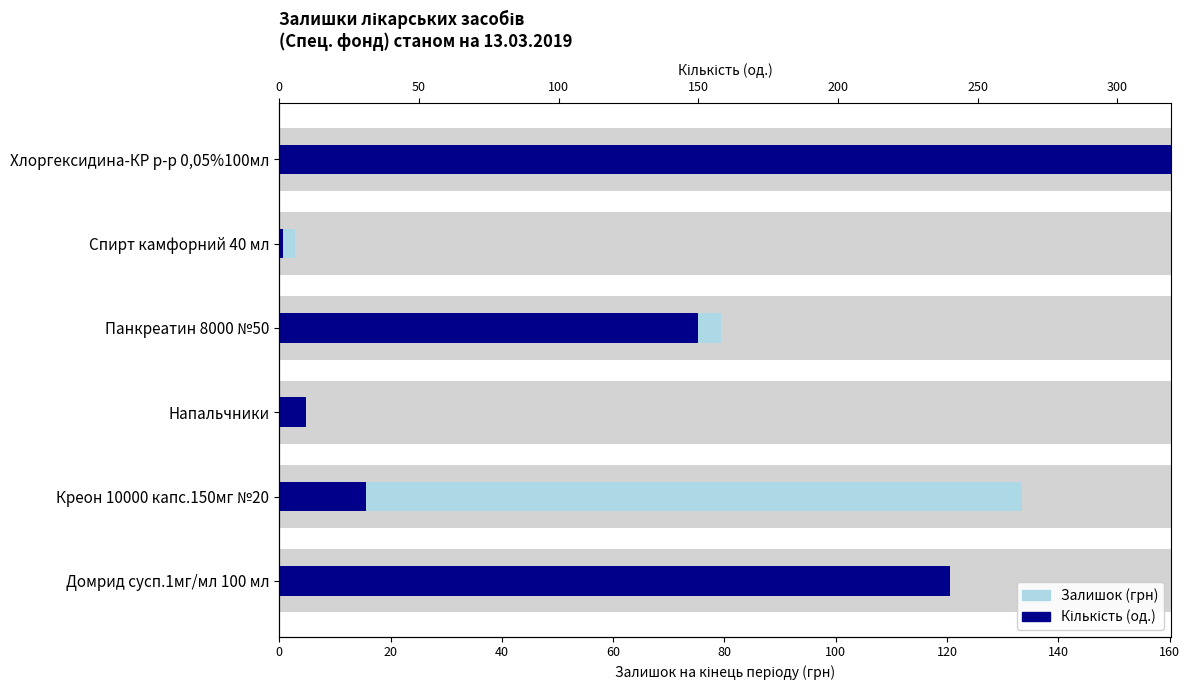

Between Домрид сусп.1мг/мл 100 мл and Панкреатин 8000 №50, which series saw the biggest shift?

Кількість (од.)